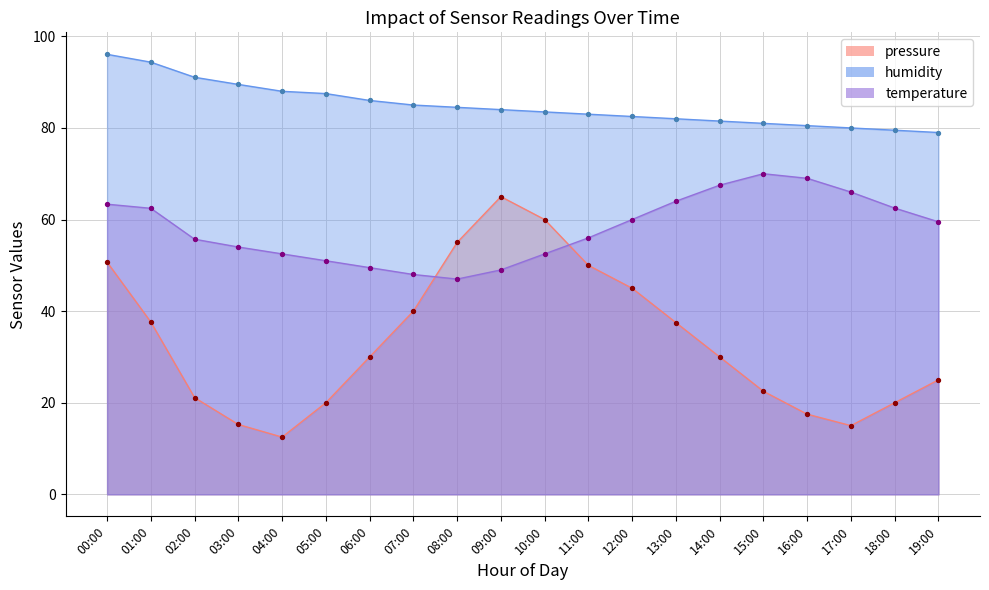

What are all the series names shown in the legend?

pressure, humidity, temperature